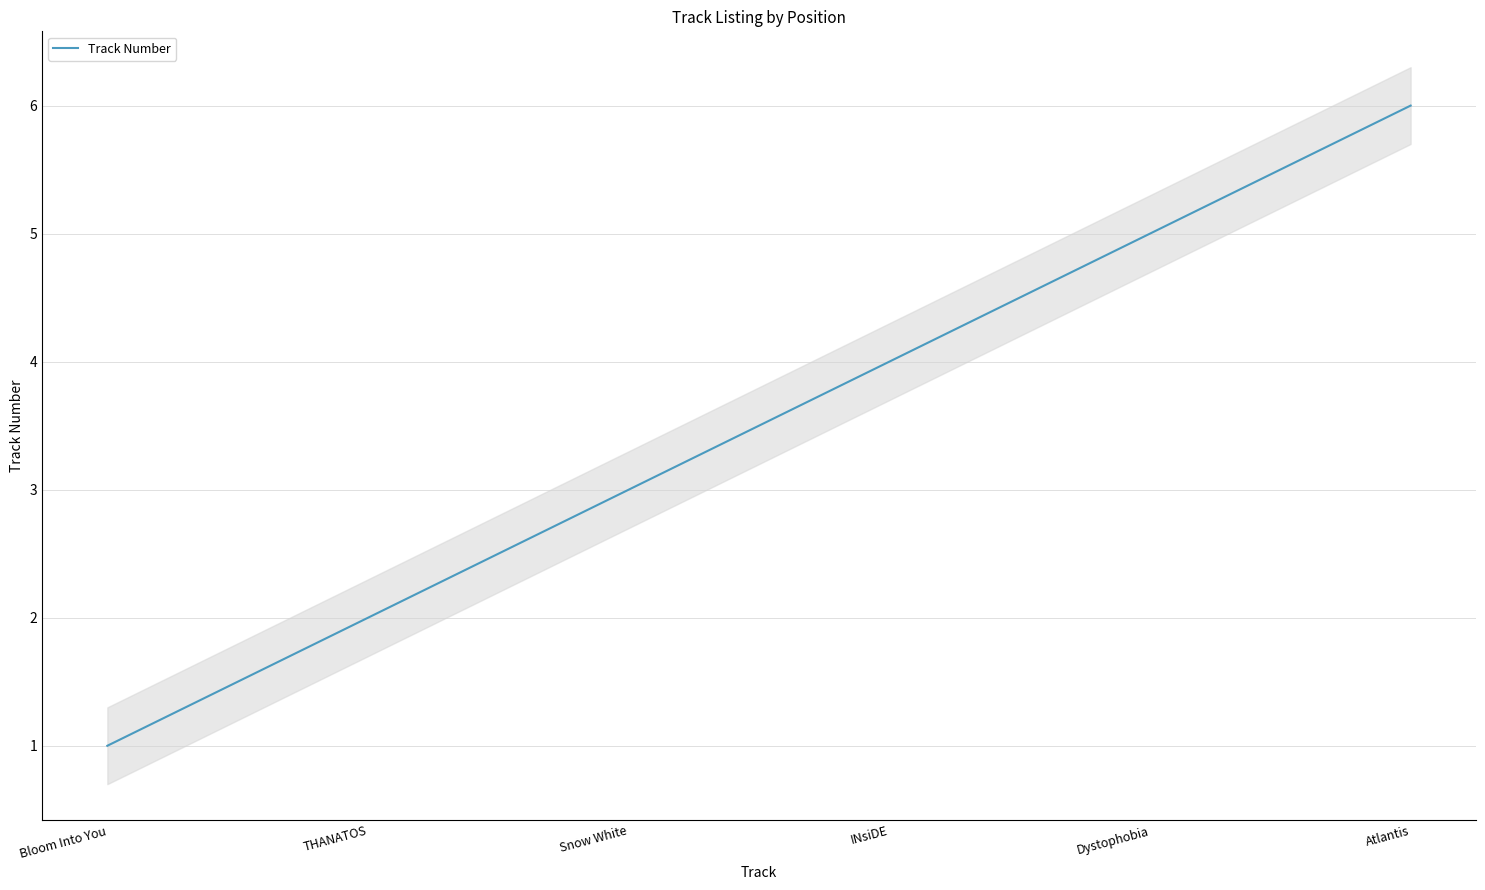

List the labels in order of value, smallest first.

Bloom Into You, THANATOS, Snow White, INsiDE, Dystophobia, Atlantis